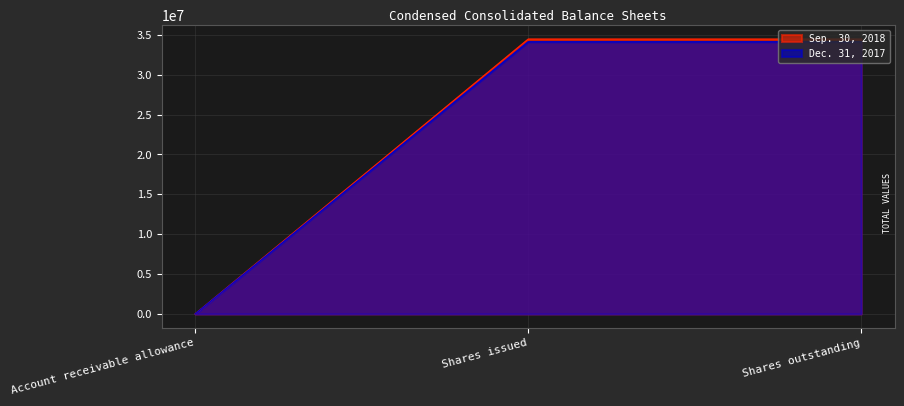

The value of Sep. 30, 2018 at Shares issued is 34444113. True or false?

True